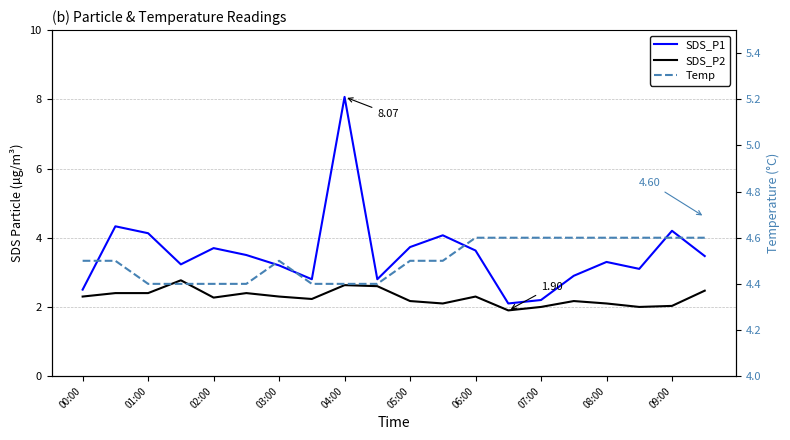

What are all the series names shown in the legend?

SDS_P1, SDS_P2, Temp